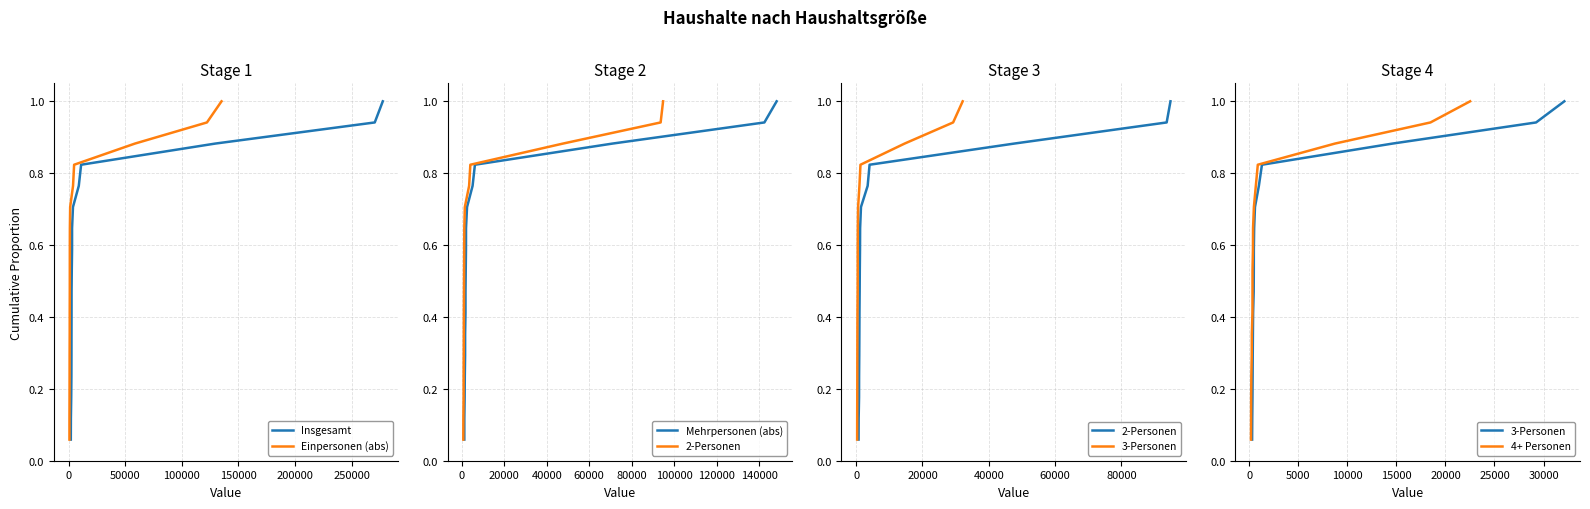

What is the highest value of the Insgesamt series?

1.0